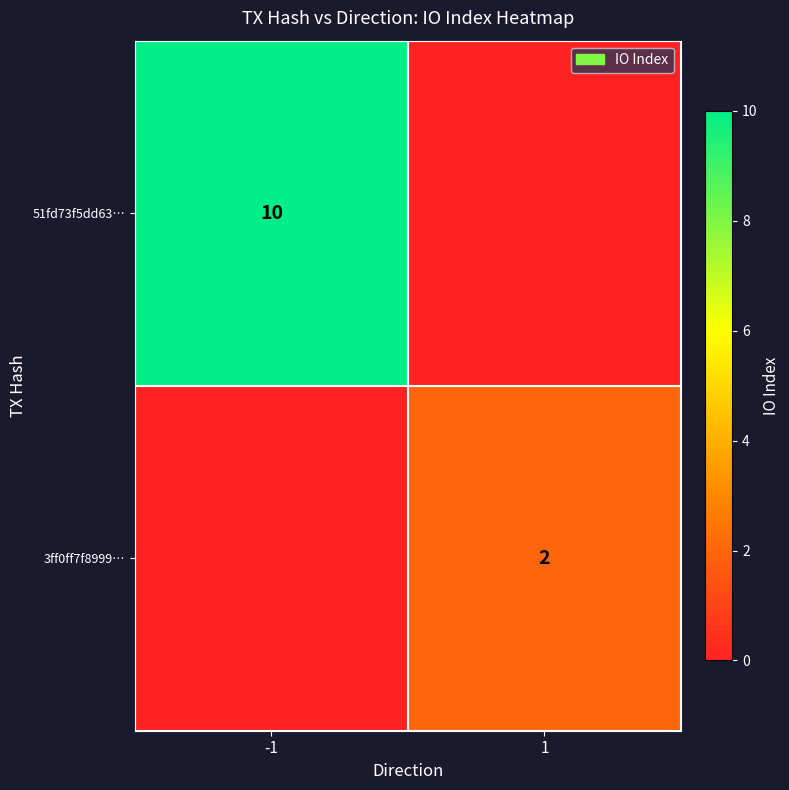

Which label corresponds to the largest value in the chart?

-1